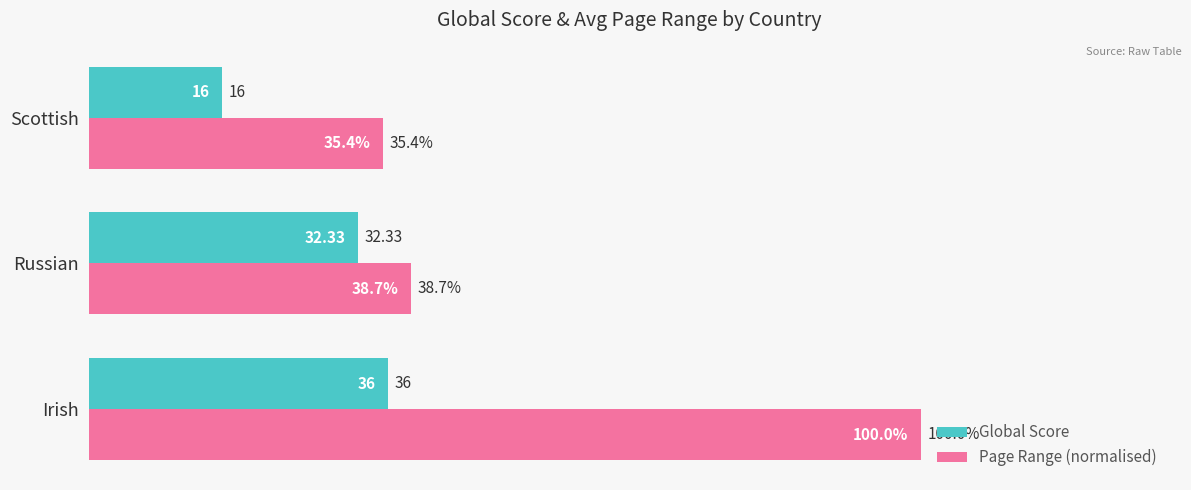

Where is Global Score nearest to the value 26?

Russian